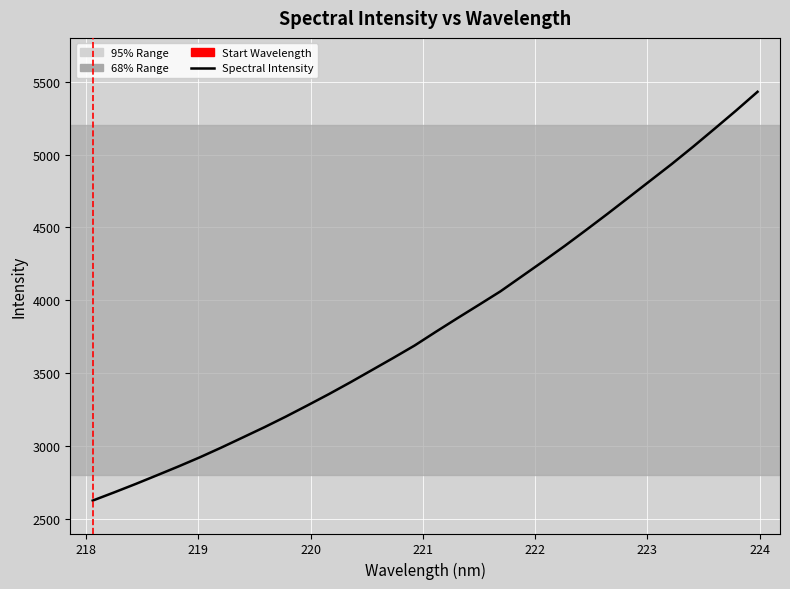

How many lines are shown in the chart?

1